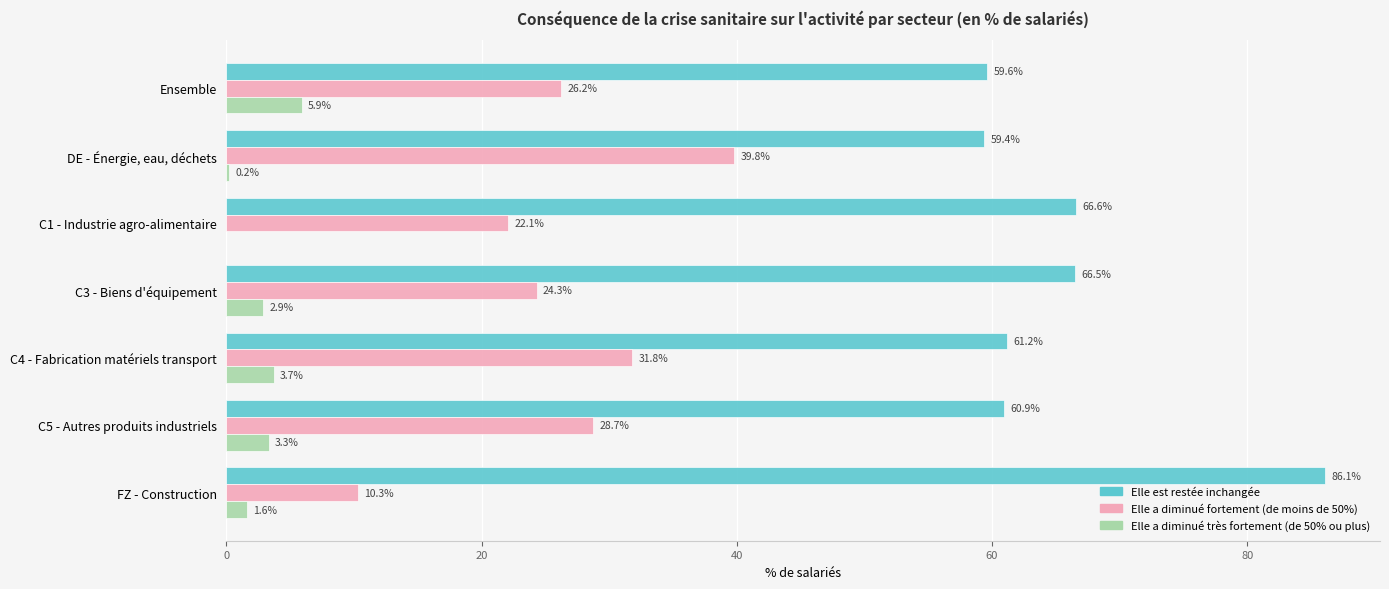

Which series changed the most between C4 - Fabrication matériels transport and C5 - Autres produits industriels?

Elle a diminué fortement (de moins de 50%)